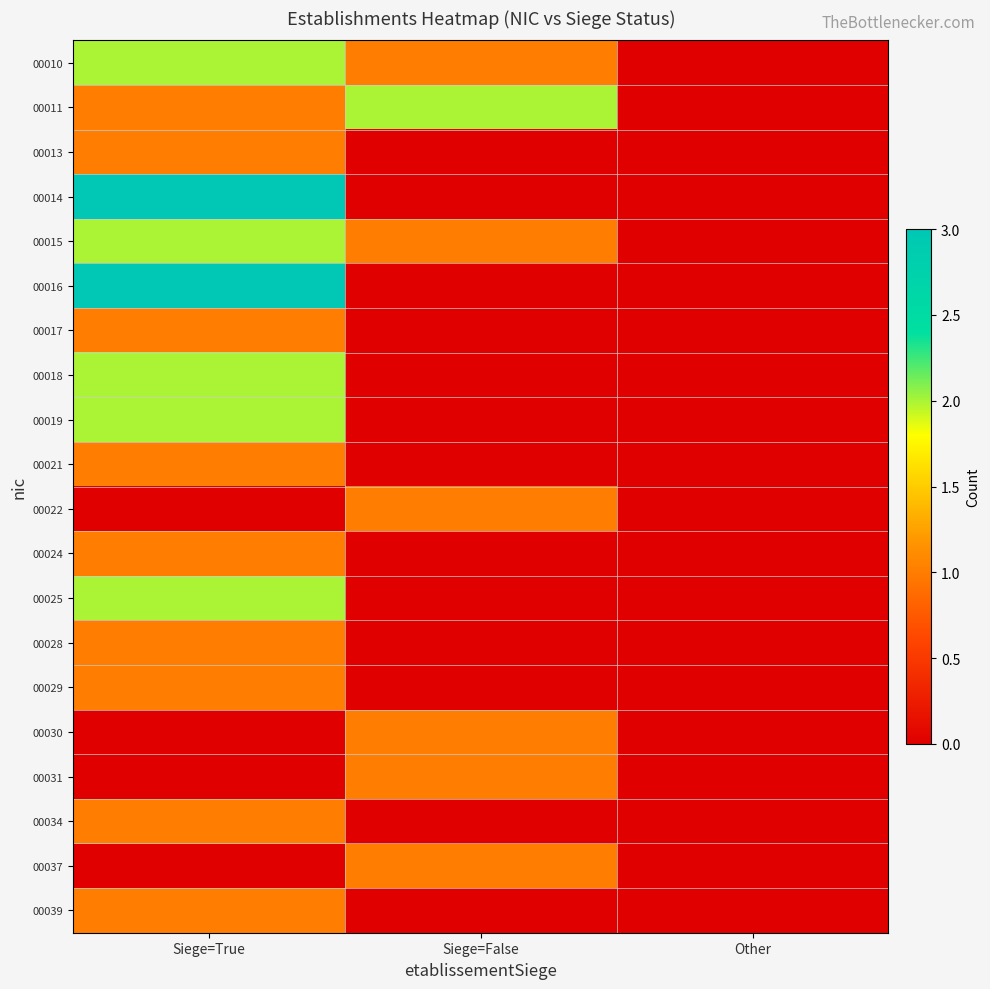

Reading left to right, what are all the values shown in this chart?

00010: Siege=True=2	Siege=False=1	Other=0
00011: Siege=True=1	Siege=False=2	Other=0
00013: Siege=True=1	Siege=False=0	Other=0
00014: Siege=True=3	Siege=False=0	Other=0
00015: Siege=True=2	Siege=False=1	Other=0
00016: Siege=True=3	Siege=False=0	Other=0
00017: Siege=True=1	Siege=False=0	Other=0
00018: Siege=True=2	Siege=False=0	Other=0
00019: Siege=True=2	Siege=False=0	Other=0
00021: Siege=True=1	Siege=False=0	Other=0
00022: Siege=True=0	Siege=False=1	Other=0
00024: Siege=True=1	Siege=False=0	Other=0
00025: Siege=True=2	Siege=False=0	Other=0
00028: Siege=True=1	Siege=False=0	Other=0
00029: Siege=True=1	Siege=False=0	Other=0
00030: Siege=True=0	Siege=False=1	Other=0
00031: Siege=True=0	Siege=False=1	Other=0
00034: Siege=True=1	Siege=False=0	Other=0
00037: Siege=True=0	Siege=False=1	Other=0
00039: Siege=True=1	Siege=False=0	Other=0